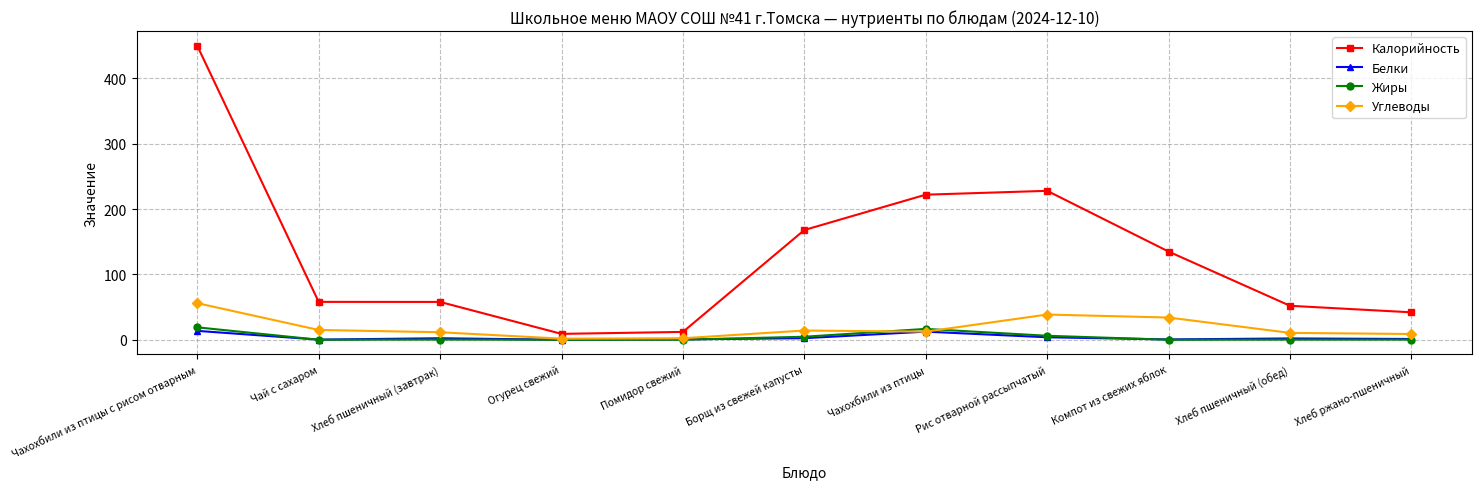

True or false: Углеводы has a value of 15.0 at Чай с сахаром.

True